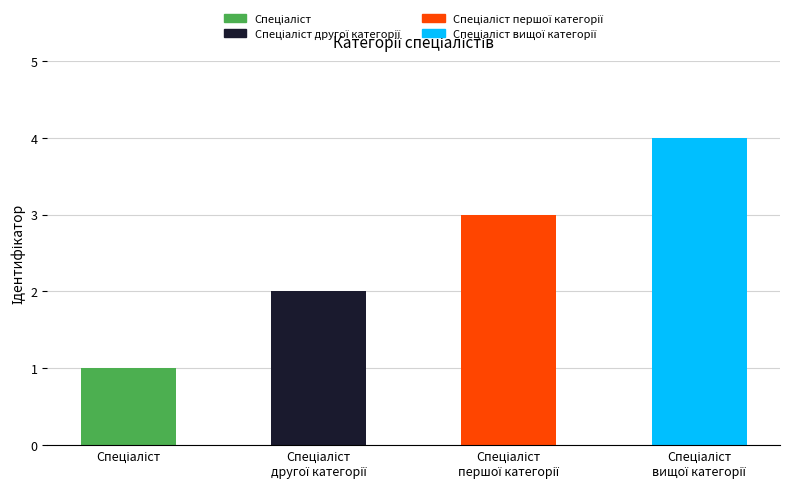

What is the sum of all values?

10